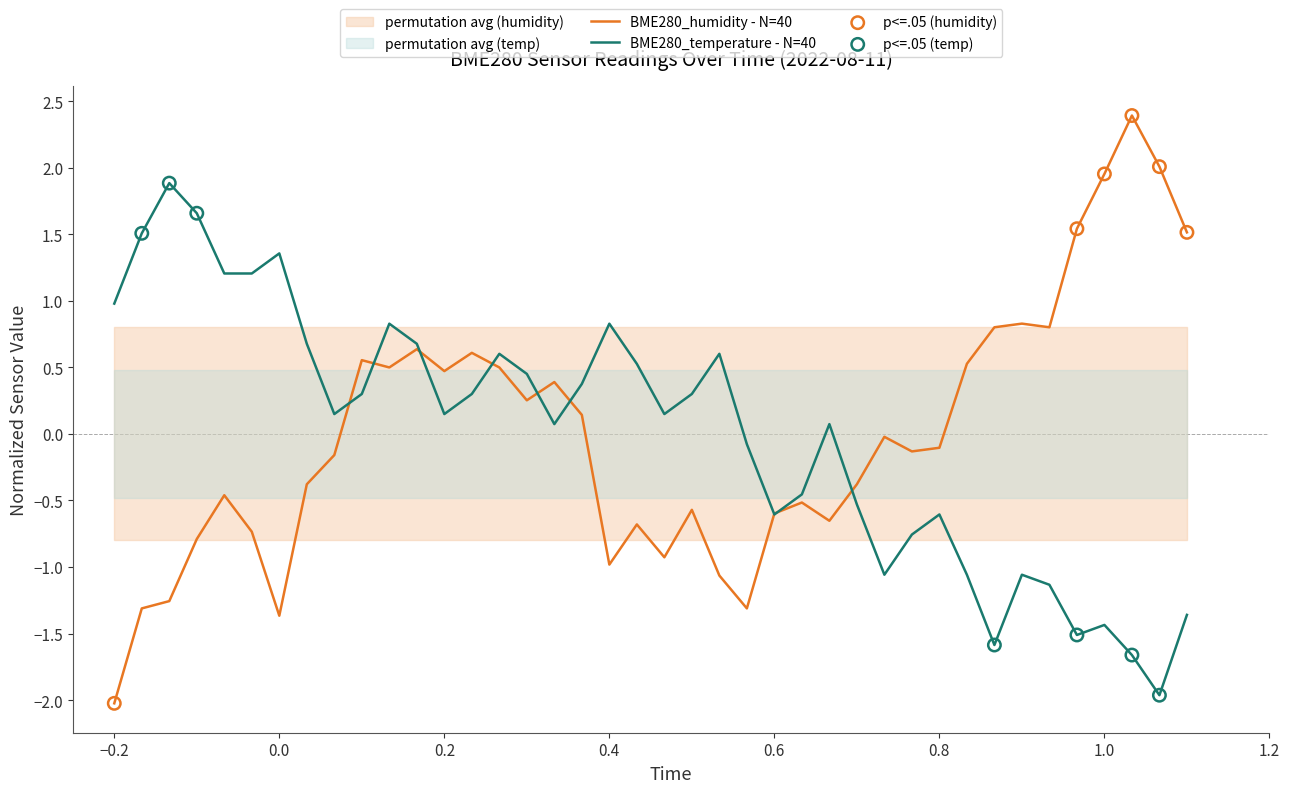

What are all the series names shown in the legend?

BME280_temperature, BME280_humidity